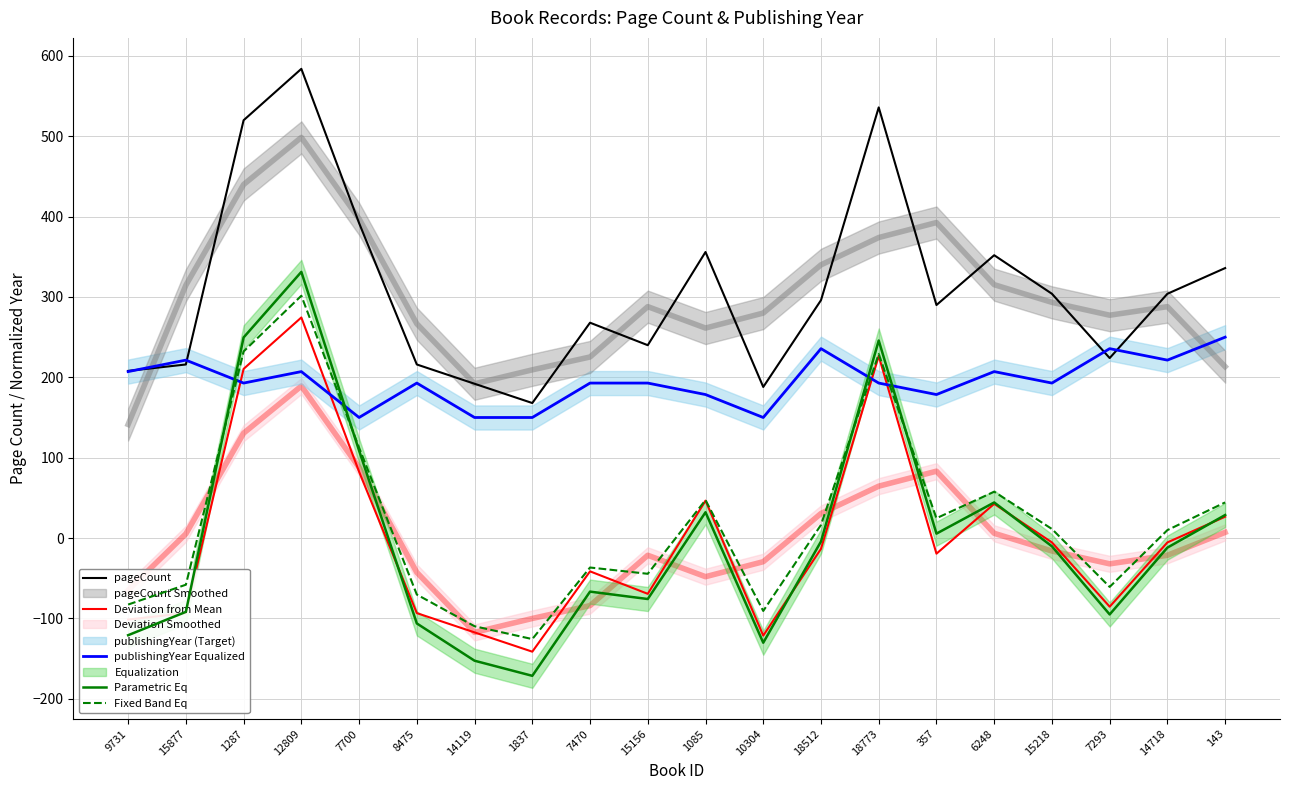

Reading left to right, list all the values displayed in this chart.

pageCount: 208.0	216.0	520.0	584.0	392.0	216.0	192.0	168.0	268.0	240.0	356.0	188.0	296.0	536.0	290.0	352.0	304.0	224.0	304.0	336.0
Deviation from Mean: -101.5	-93.5	210.5	274.5	82.5	-93.5	-117.5	-141.5	-41.5	-69.5	46.5	-121.5	-13.5	226.5	-19.5	42.5	-5.5	-85.5	-5.5	26.5
publishingYear Equalized: 207.1	221.4	192.9	207.1	150.0	192.9	150.0	150.0	192.9	192.9	178.6	150.0	235.7	192.9	178.6	207.1	192.9	235.7	221.4	250.0
Parametric Eq: -121.0	-92.0	249.7	331.2	108.8	-106.3	-152.8	-171.6	-66.8	-76.0	32.0	-130.3	-4.3	245.8	5.4	44.2	-10.4	-95.2	-11.9	28.6
Fixed Band Eq: -82.8	-58.2	232.2	301.6	112.5	-70.4	-109.8	-125.8	-36.7	-44.6	47.2	-90.8	16.3	229.0	24.6	57.6	11.2	-60.9	9.8	44.3